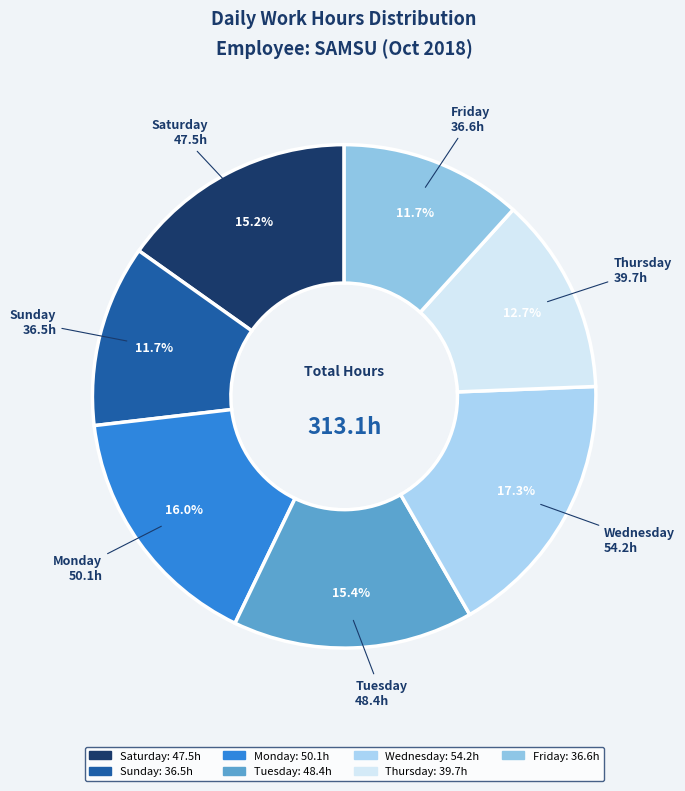

What is the ratio of the value at Tuesday to the value at Wednesday?

0.9